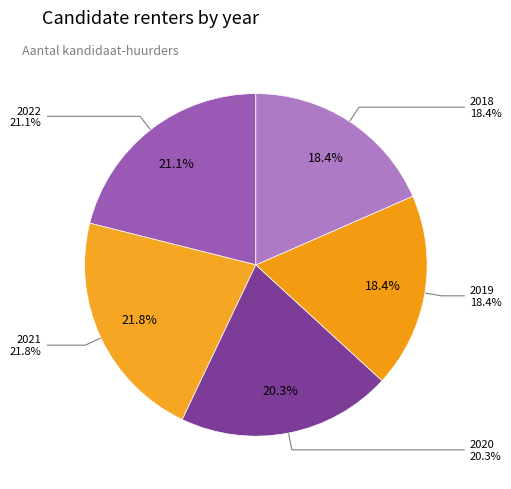

Combined, what portion of the pie is 2019 and 2021?

40.2%